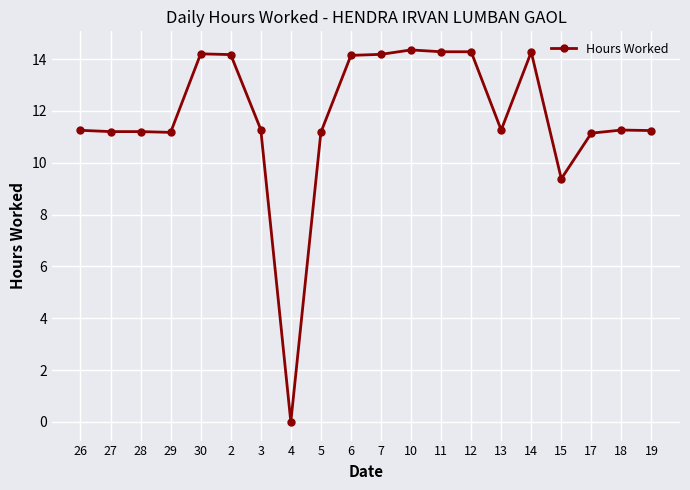

What is the sum of all values?

235.4